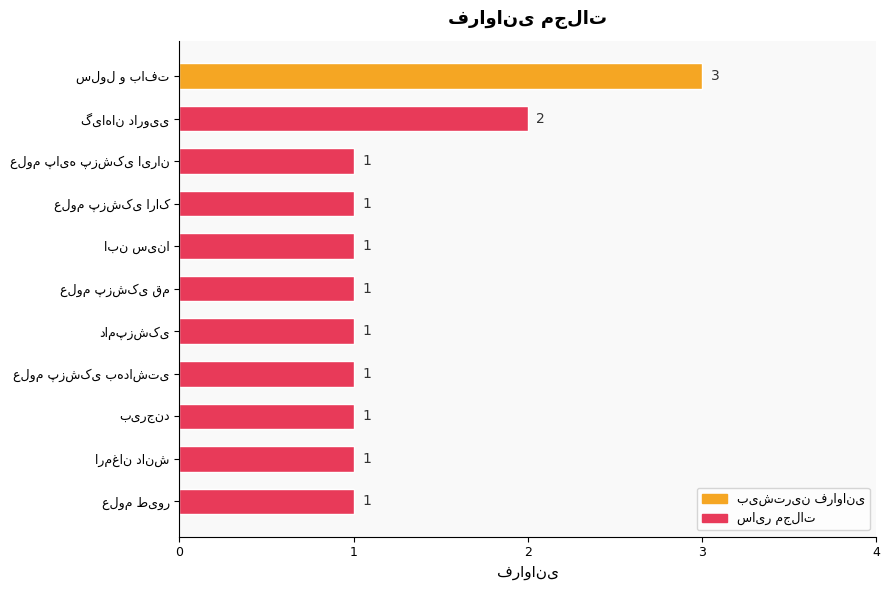

How many values are between 1 and 2?

10